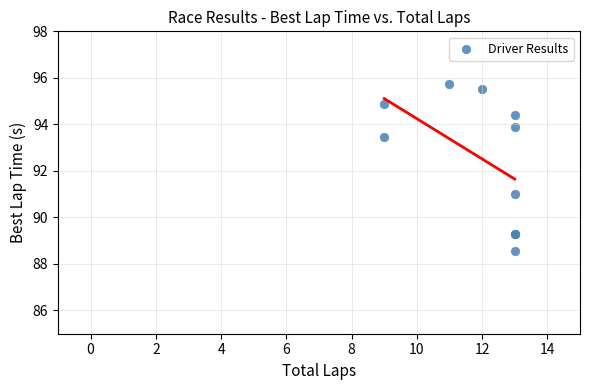

What Y value in the scatter plot is closest to 92?

91.0